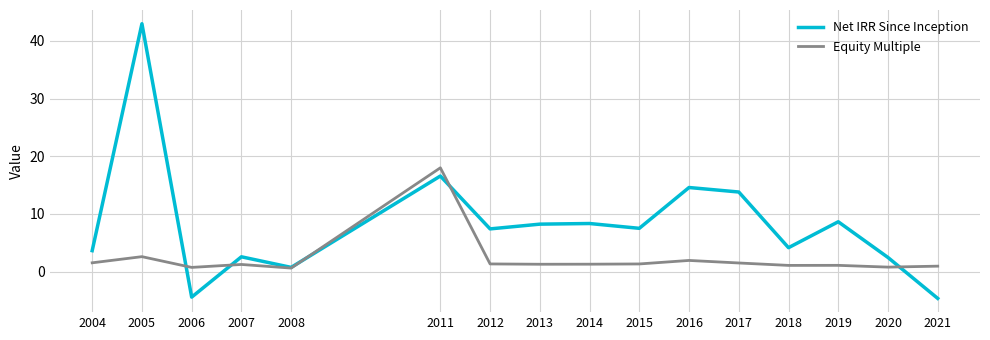

At 2006, list the series in order from largest to smallest.

Equity Multiple, Net IRR Since Inception